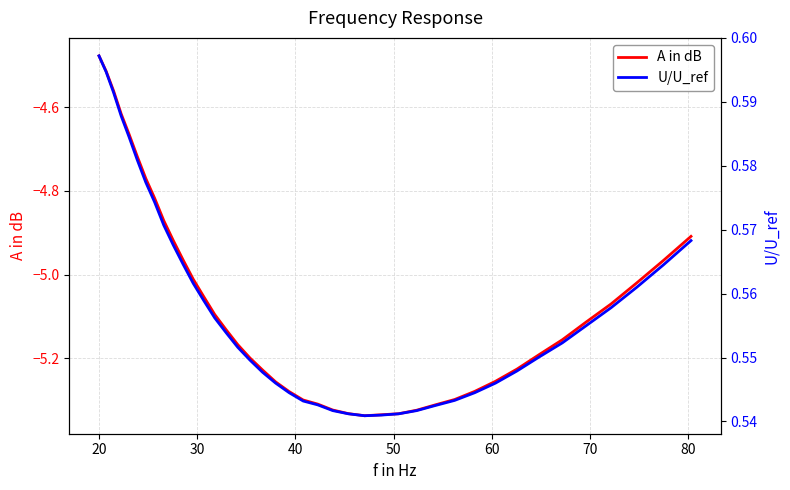

Which series has the largest range (max minus min)?

A in dB